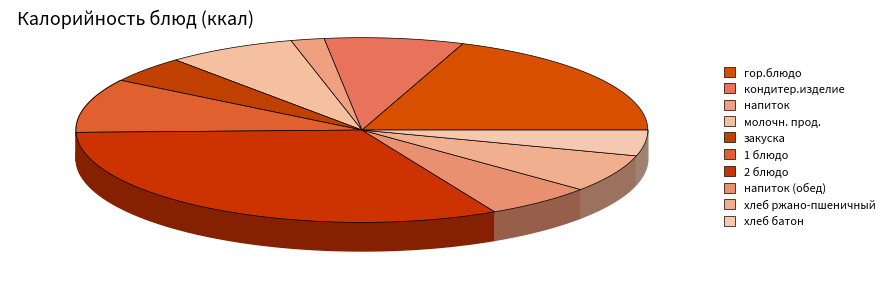

Is the sum of напиток and хлеб ржано-пшеничный greater than half?

No